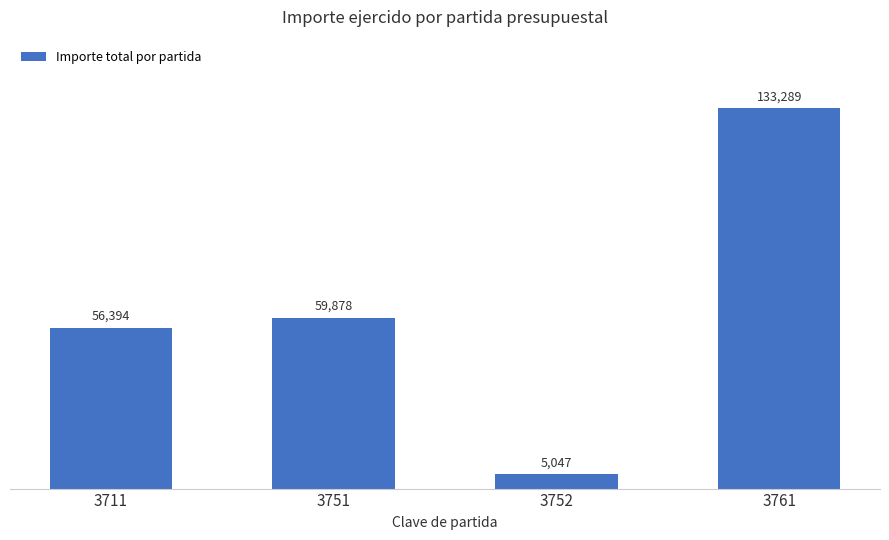

What is the approximate value at 3751?

59877.5